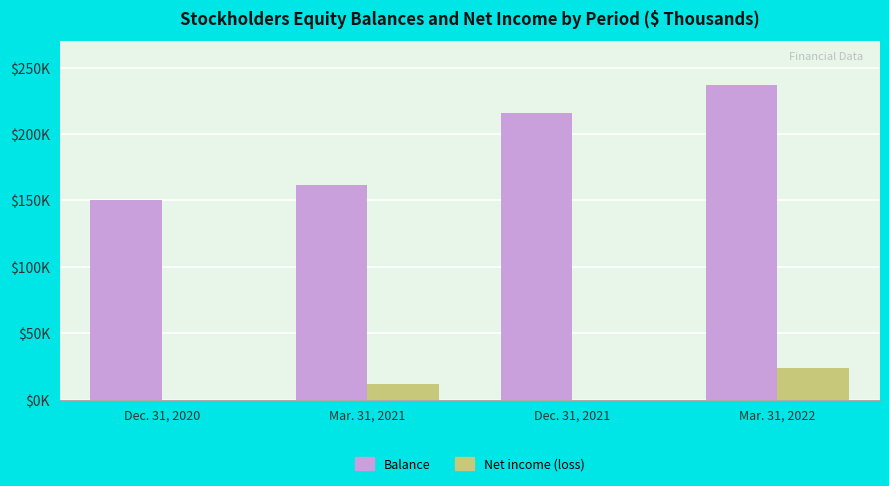

Are the bars horizontal?

No